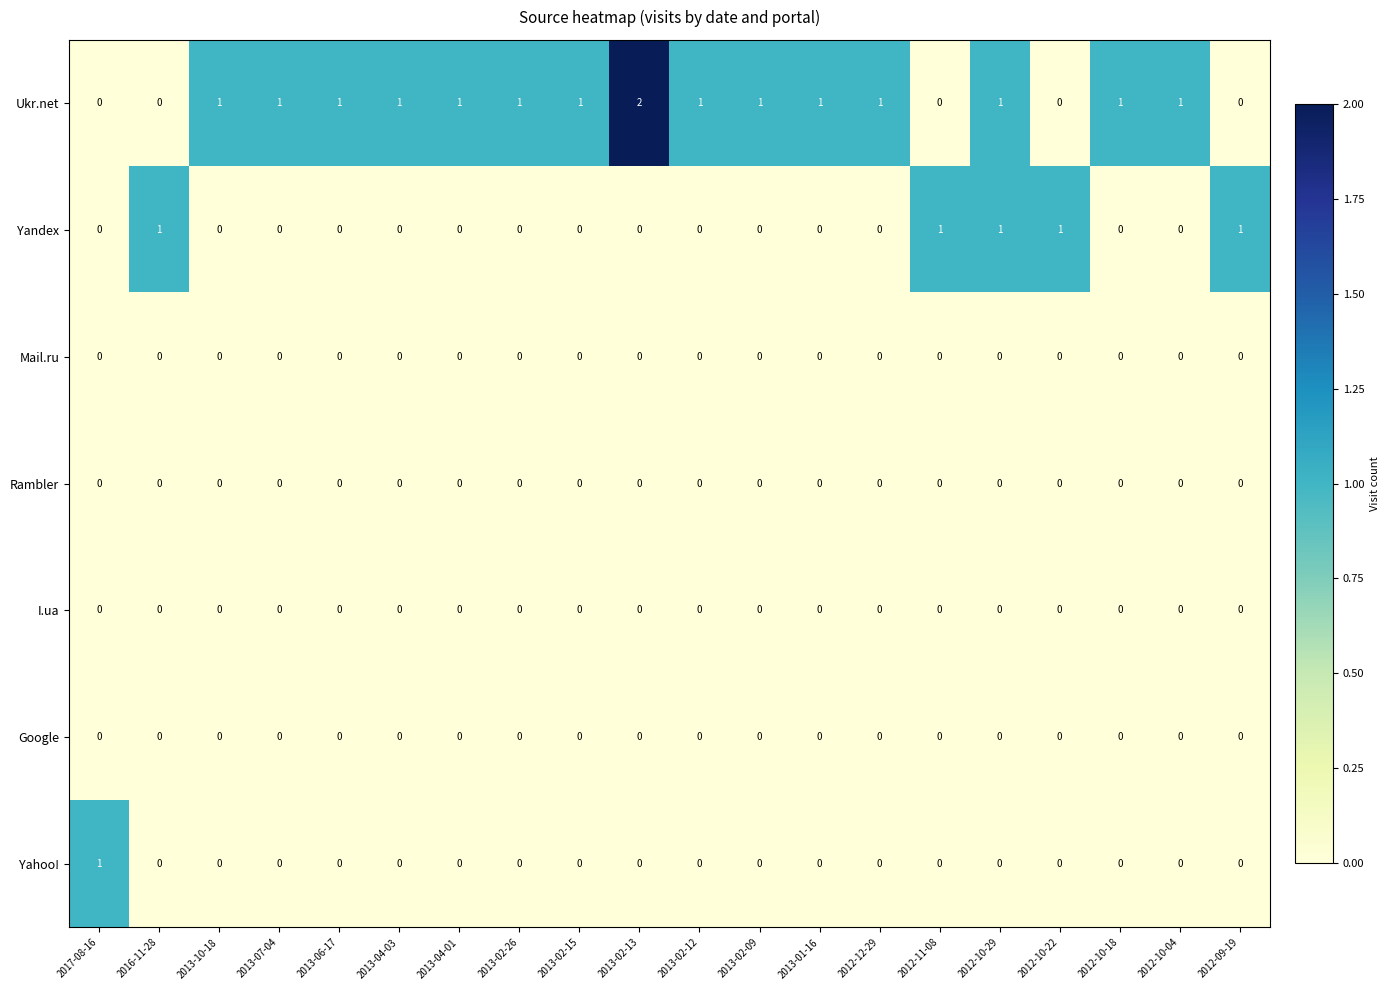

Which label corresponds to the largest value in the chart?

2013-02-13